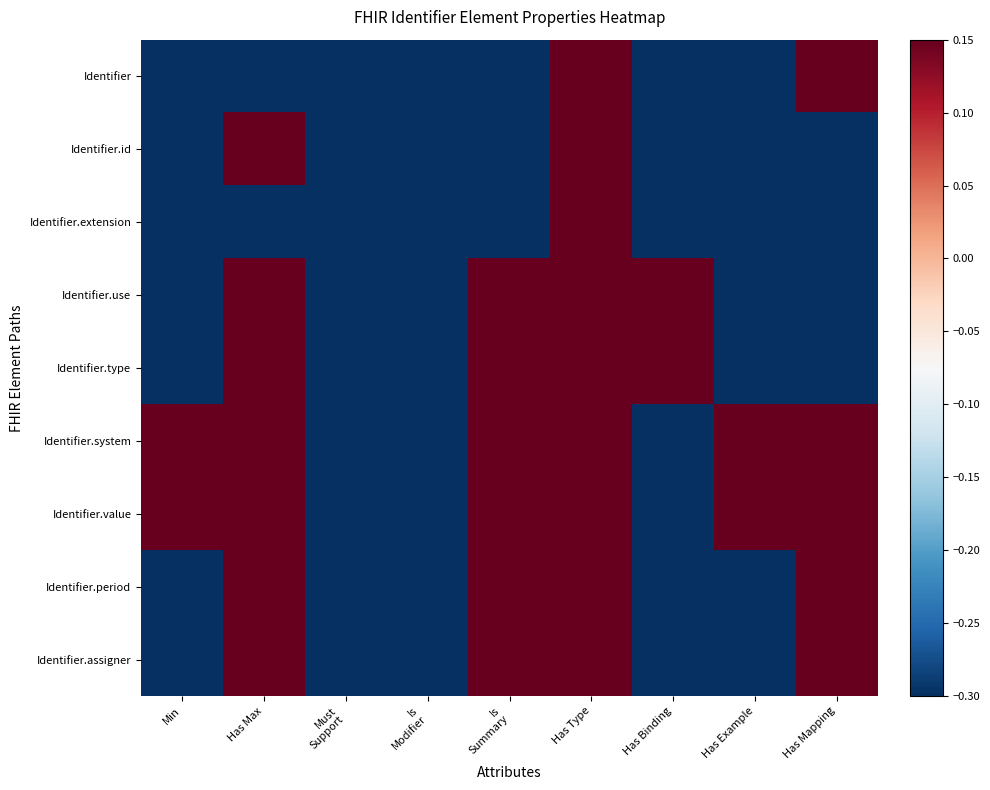

Reading left to right, transcribe all the data shown in this chart.

Identifier: Min=-0.3	Has Max=-0.3	Must
Support=-0.3	Is
Modifier=-0.3	Is
Summary=-0.3	Has Type=0.3	Has Binding=-0.3	Has Example=-0.3	Has Mapping=0.3
Identifier.id: Min=-0.3	Has Max=0.3	Must
Support=-0.3	Is
Modifier=-0.3	Is
Summary=-0.3	Has Type=0.3	Has Binding=-0.3	Has Example=-0.3	Has Mapping=-0.3
Identifier.extension: Min=-0.3	Has Max=-0.3	Must
Support=-0.3	Is
Modifier=-0.3	Is
Summary=-0.3	Has Type=0.3	Has Binding=-0.3	Has Example=-0.3	Has Mapping=-0.3
Identifier.use: Min=-0.3	Has Max=0.3	Must
Support=-0.3	Is
Modifier=-0.3	Is
Summary=0.3	Has Type=0.3	Has Binding=0.3	Has Example=-0.3	Has Mapping=-0.3
Identifier.type: Min=-0.3	Has Max=0.3	Must
Support=-0.3	Is
Modifier=-0.3	Is
Summary=0.3	Has Type=0.3	Has Binding=0.3	Has Example=-0.3	Has Mapping=-0.3
Identifier.system: Min=0.3	Has Max=0.3	Must
Support=-0.3	Is
Modifier=-0.3	Is
Summary=0.3	Has Type=0.3	Has Binding=-0.3	Has Example=0.3	Has Mapping=0.3
Identifier.value: Min=0.3	Has Max=0.3	Must
Support=-0.3	Is
Modifier=-0.3	Is
Summary=0.3	Has Type=0.3	Has Binding=-0.3	Has Example=0.3	Has Mapping=0.3
Identifier.period: Min=-0.3	Has Max=0.3	Must
Support=-0.3	Is
Modifier=-0.3	Is
Summary=0.3	Has Type=0.3	Has Binding=-0.3	Has Example=-0.3	Has Mapping=0.3
Identifier.assigner: Min=-0.3	Has Max=0.3	Must
Support=-0.3	Is
Modifier=-0.3	Is
Summary=0.3	Has Type=0.3	Has Binding=-0.3	Has Example=-0.3	Has Mapping=0.3